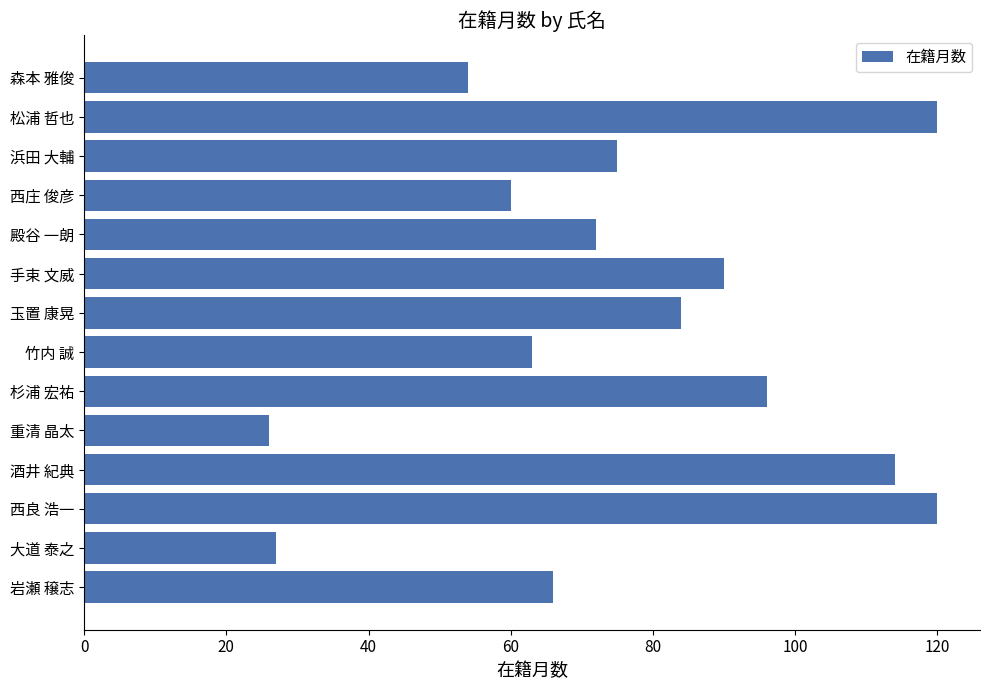

Reading bottom to top, transcribe all the data shown in this chart.

66	27	120	114	26	96	63	84	90	72	60	75	120	54